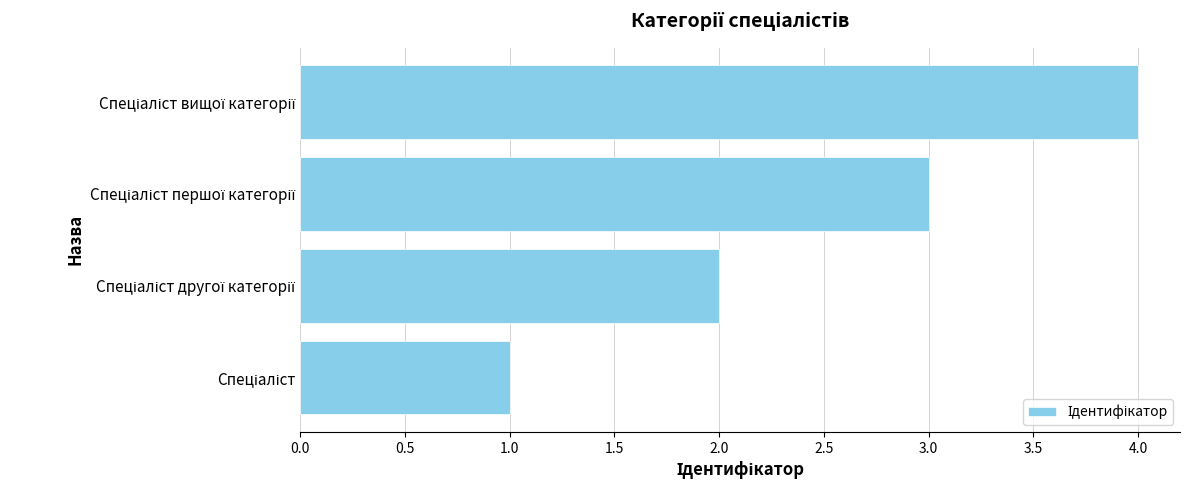

What is the greatest value displayed?

4